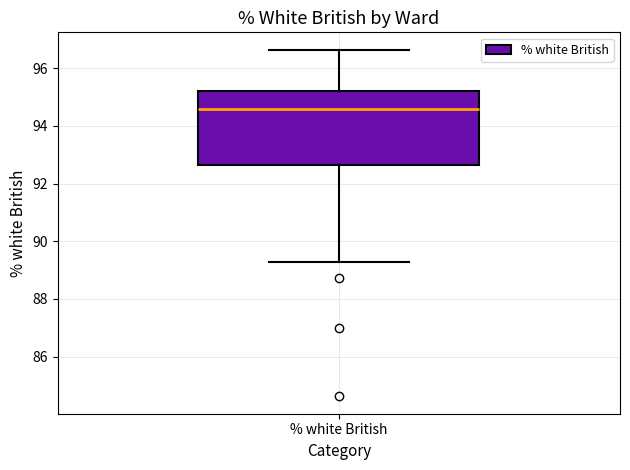

Read this box plot against the y-axis: the position of the median line, the range covered by the box, and the ends of both whiskers. The values are not printed on the chart, so give them approximately, as read against the axis.

median 94.6, box 92.6 to 95.2, whiskers 89.2 to 96.6